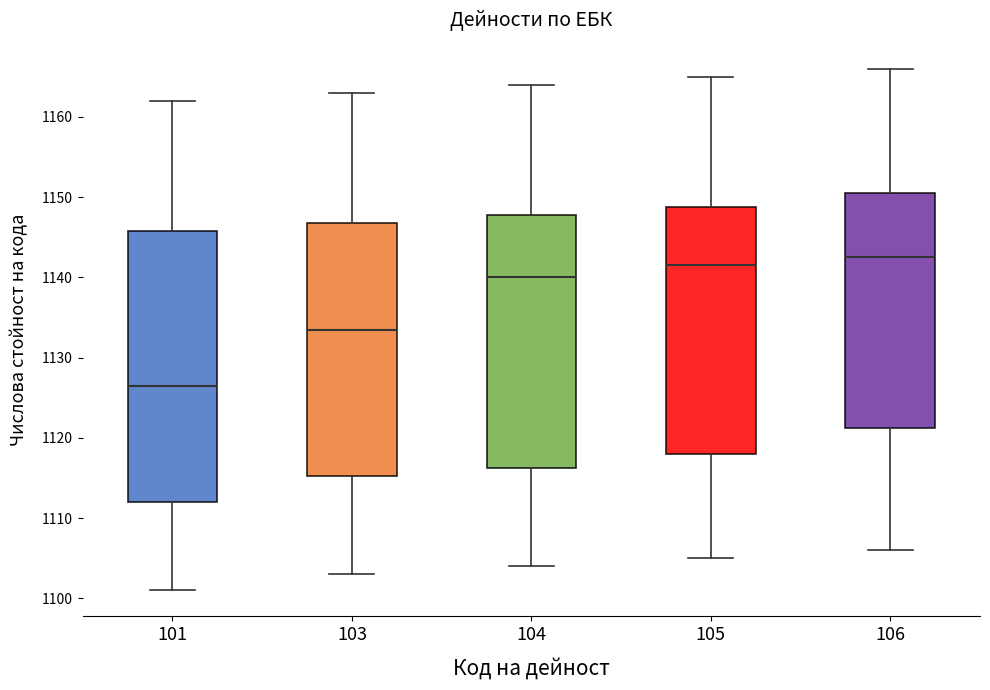

Reading left to right, transcribe this box plot: for each box, give where its median line is, the range the box spans, and where its two whiskers end, as read against the y-axis. The values are not printed on the chart, so give them approximately, as read against the axis.

101: median 1127, box 1112 to 1146, whiskers 1101 to 1162
103: median 1134, box 1115 to 1147, whiskers 1103 to 1163
104: median 1140, box 1116 to 1148, whiskers 1104 to 1164
105: median 1142, box 1118 to 1149, whiskers 1105 to 1165
106: median 1143, box 1121 to 1151, whiskers 1106 to 1166